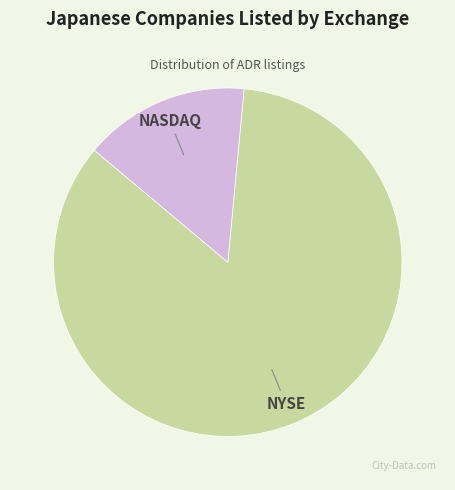

Between NASDAQ and NYSE, which is larger?

NYSE